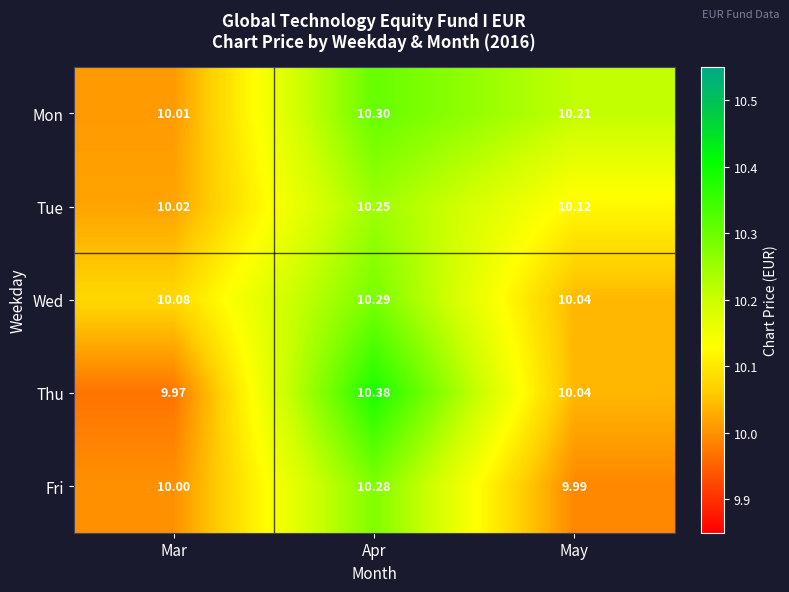

At which label does Thu first exceed 10?

Apr